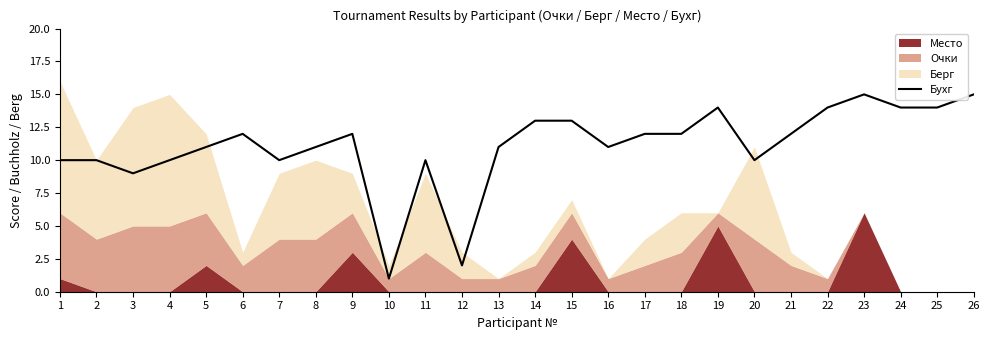

Which category has the lowest value in the Бухг series?

10